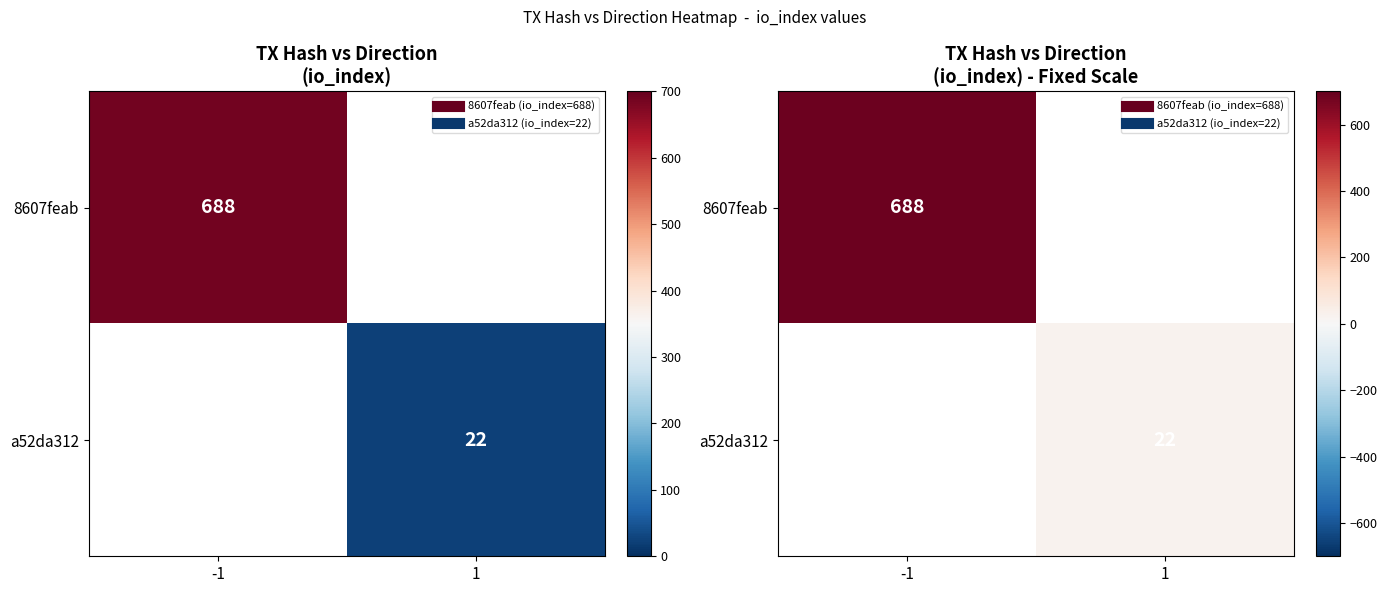

How many positive values does the 8607feab series have?

1